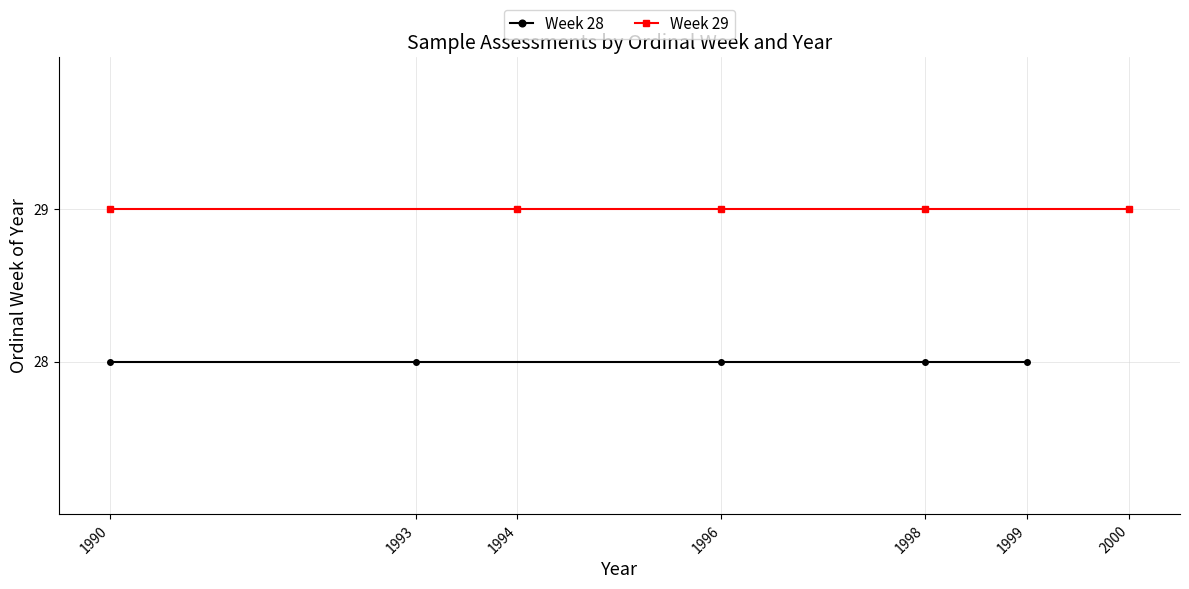

At how many categories does at least one series exceed 28?

5